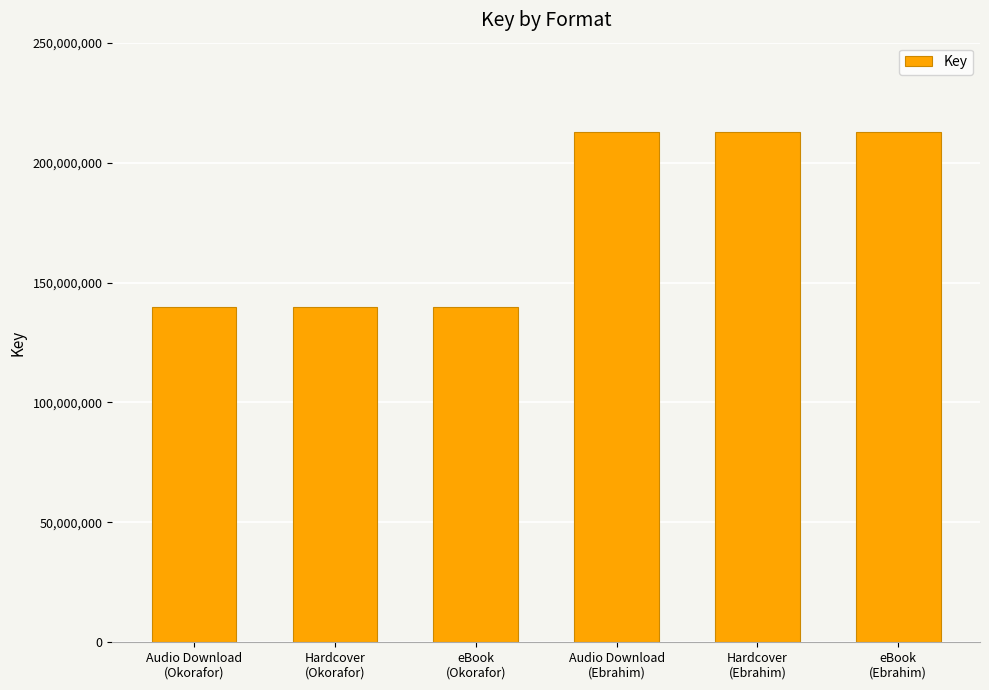

What is the difference between the maximum and minimum values?

72827889